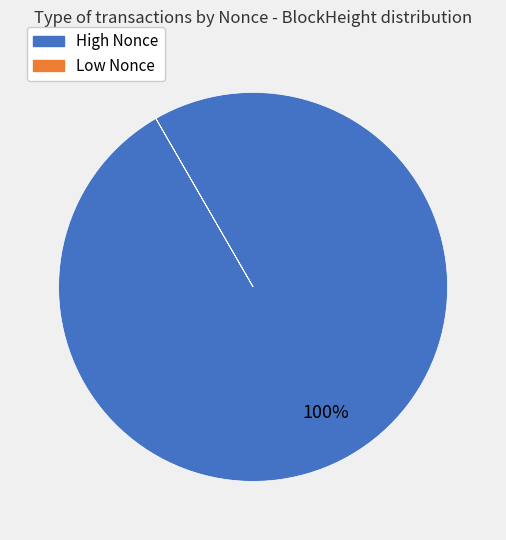

To the nearest percent, what is the difference between the largest and smallest slice percentages?

100%